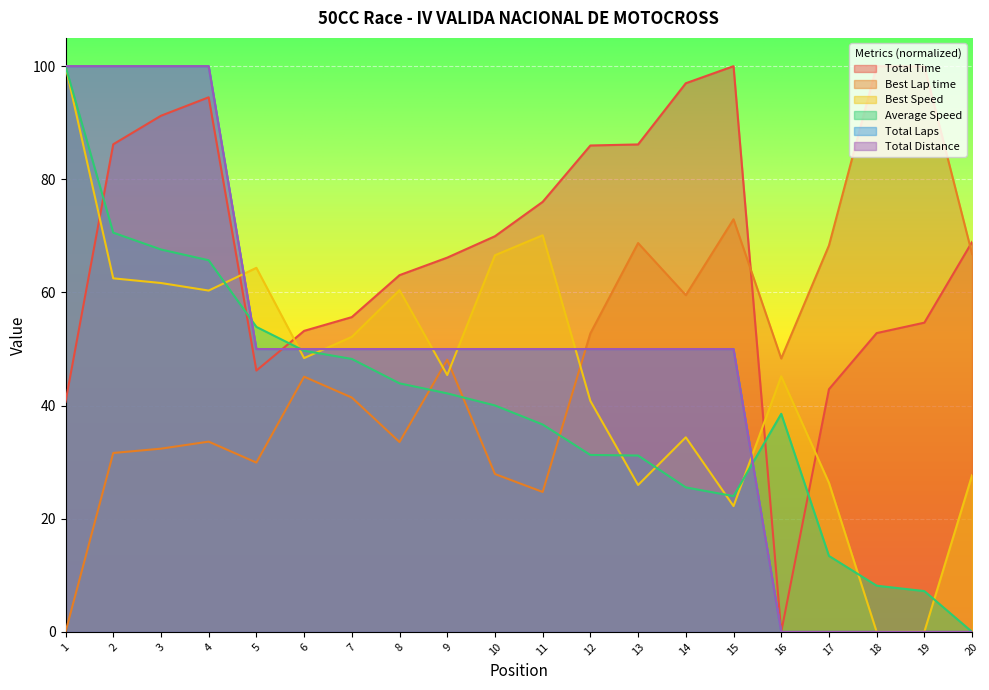

What is the total value across all series at 14?

316.4